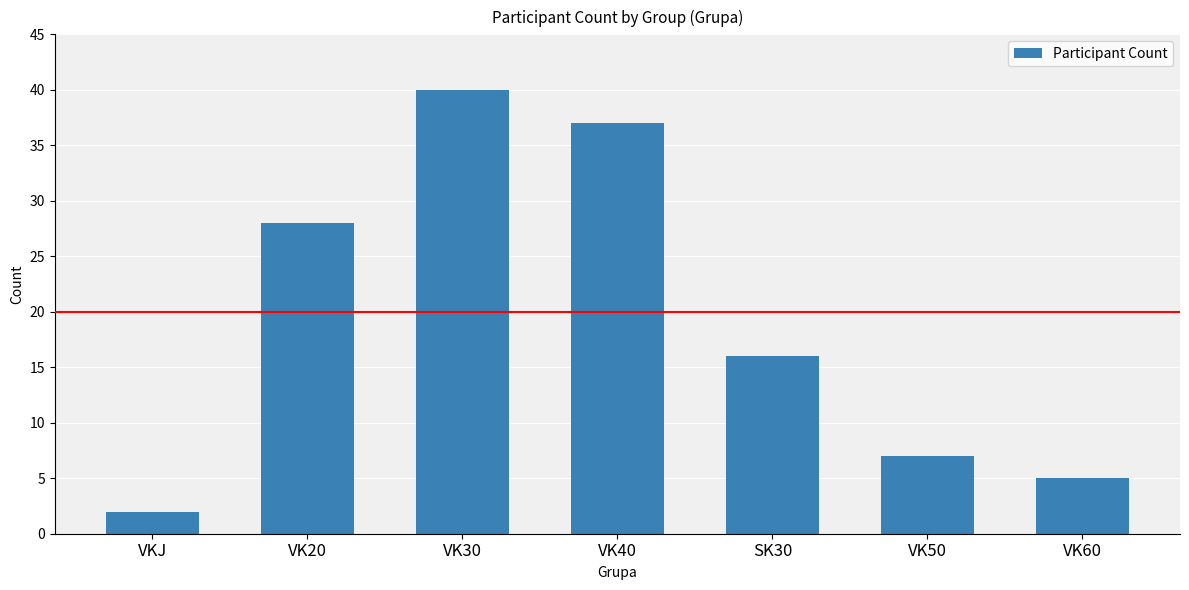

List the labels in order of value, smallest first.

VKJ, VK60, VK50, SK30, VK20, VK40, VK30